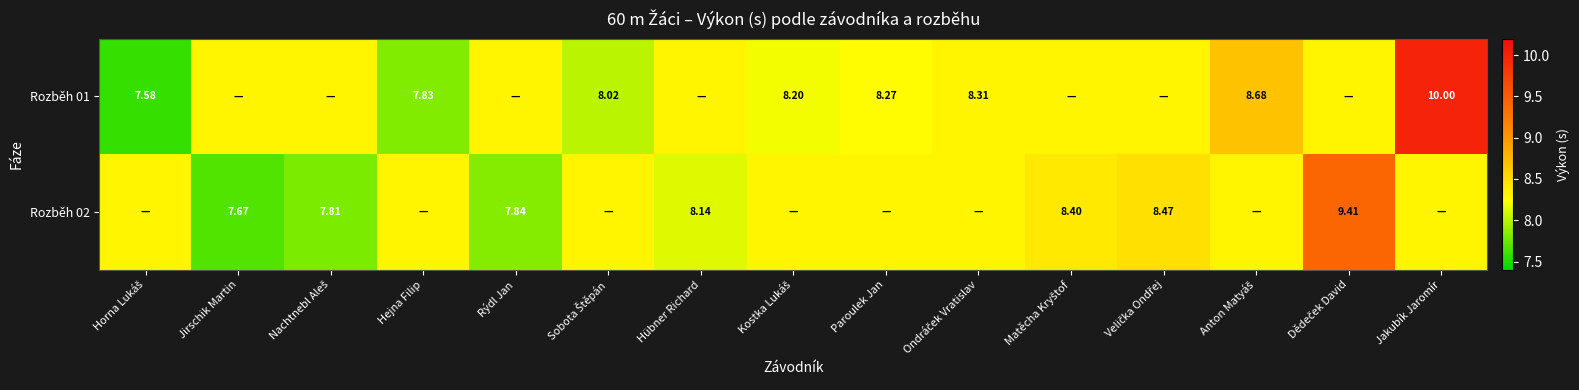

Which series changed the most between Horna Lukáš and Ondráček Vratislav?

Rozběh 01